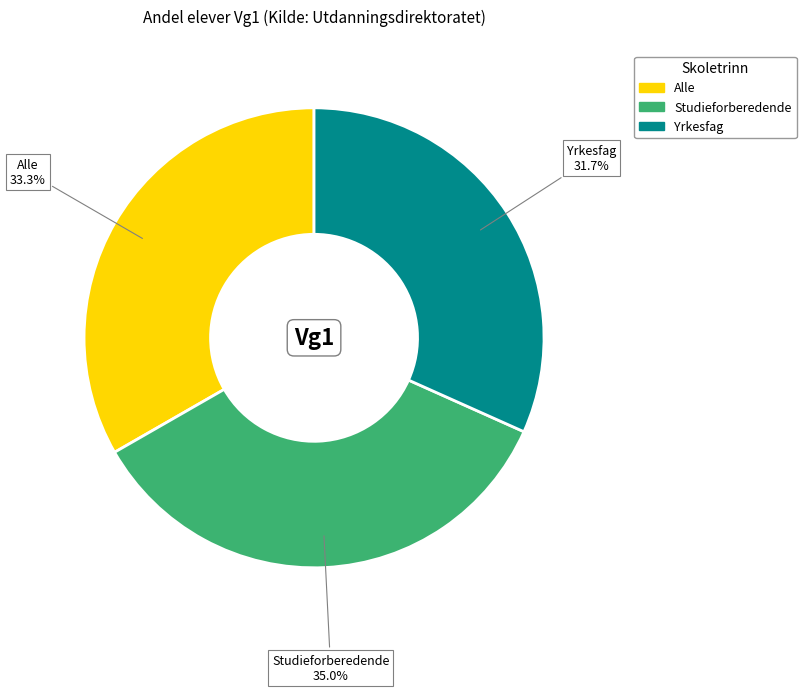

Is there a majority slice in this chart?

No